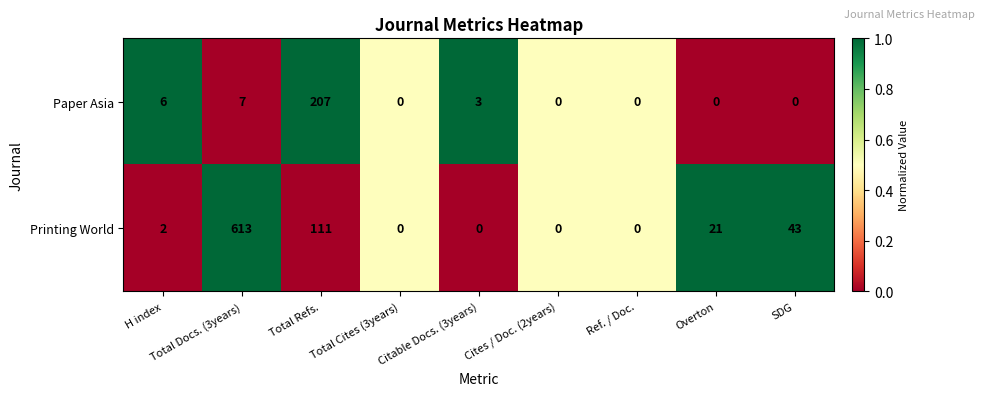

At which label does Paper Asia reach its peak?

Total Refs.